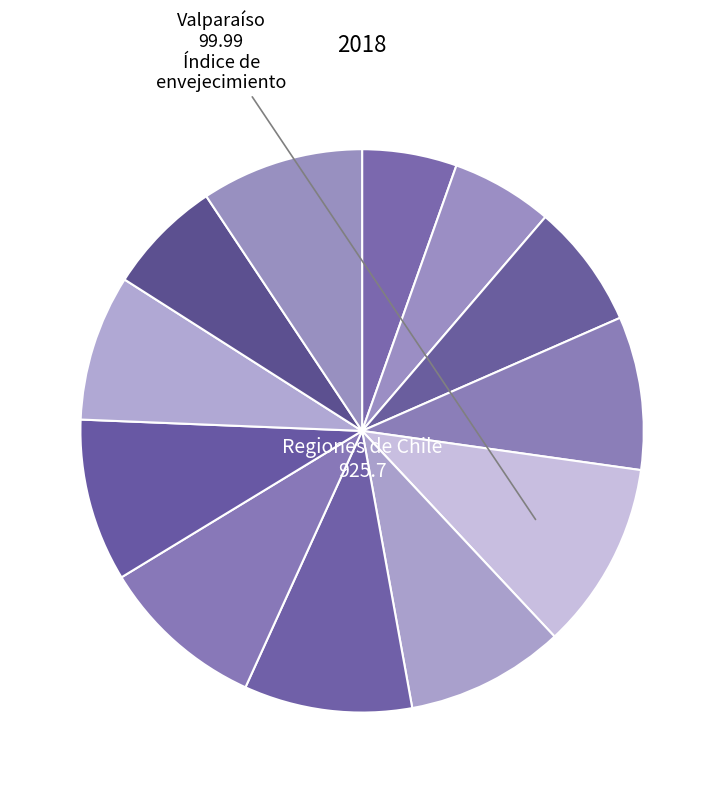

Rank the categories by value from lowest to highest.

Tarapacá, Antofagasta, Aysén, Atacama, Los Lagos, Coquimbo, O'Higgins, Magallanes, La Araucanía, Bío Bío, Maule, Valparaíso